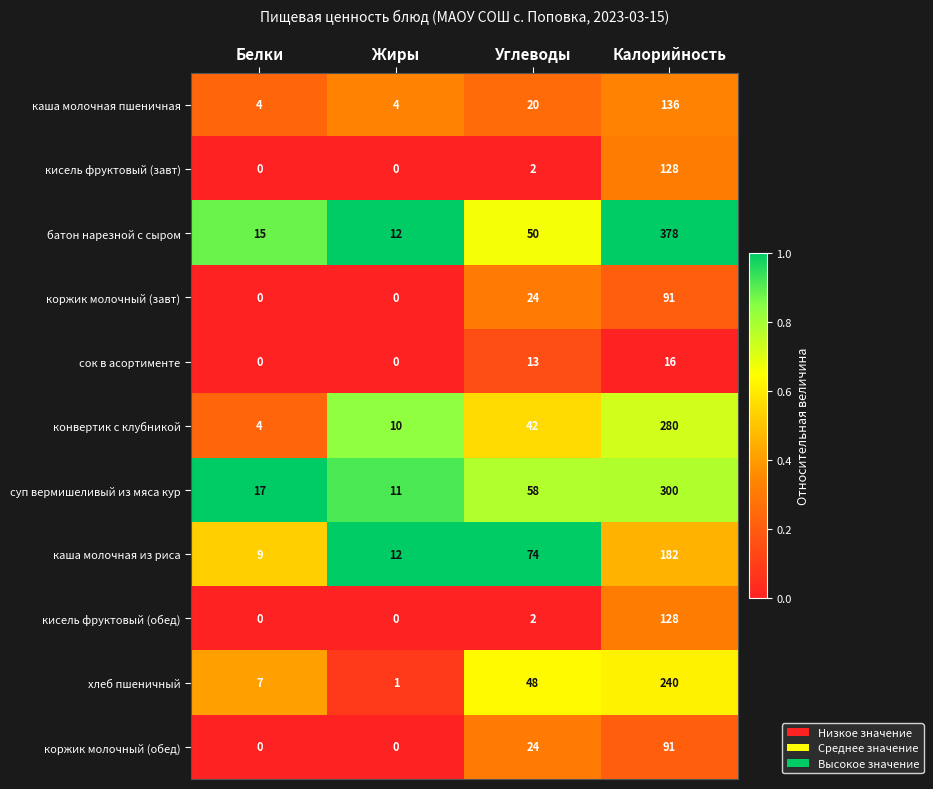

What is the spread (max minus min) of values at Углеводы?

72